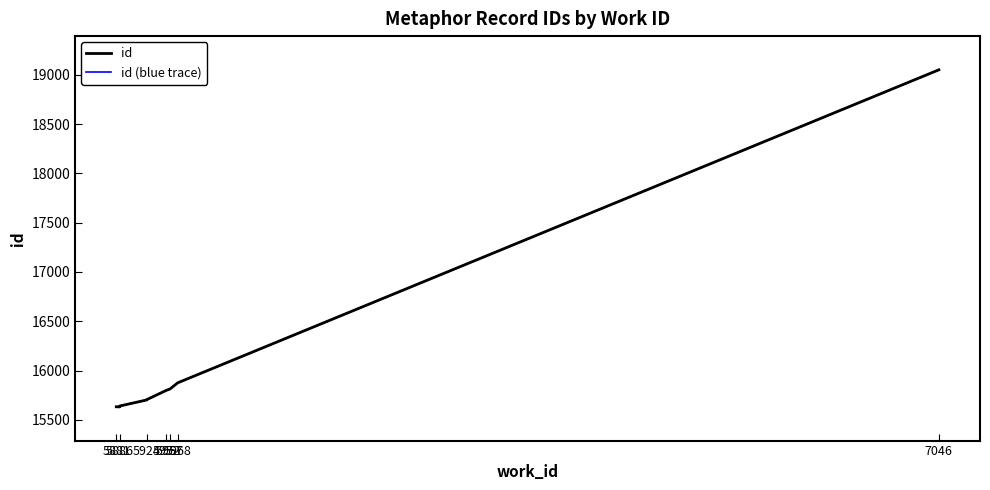

At how many categories does at least one series exceed 16122?

1